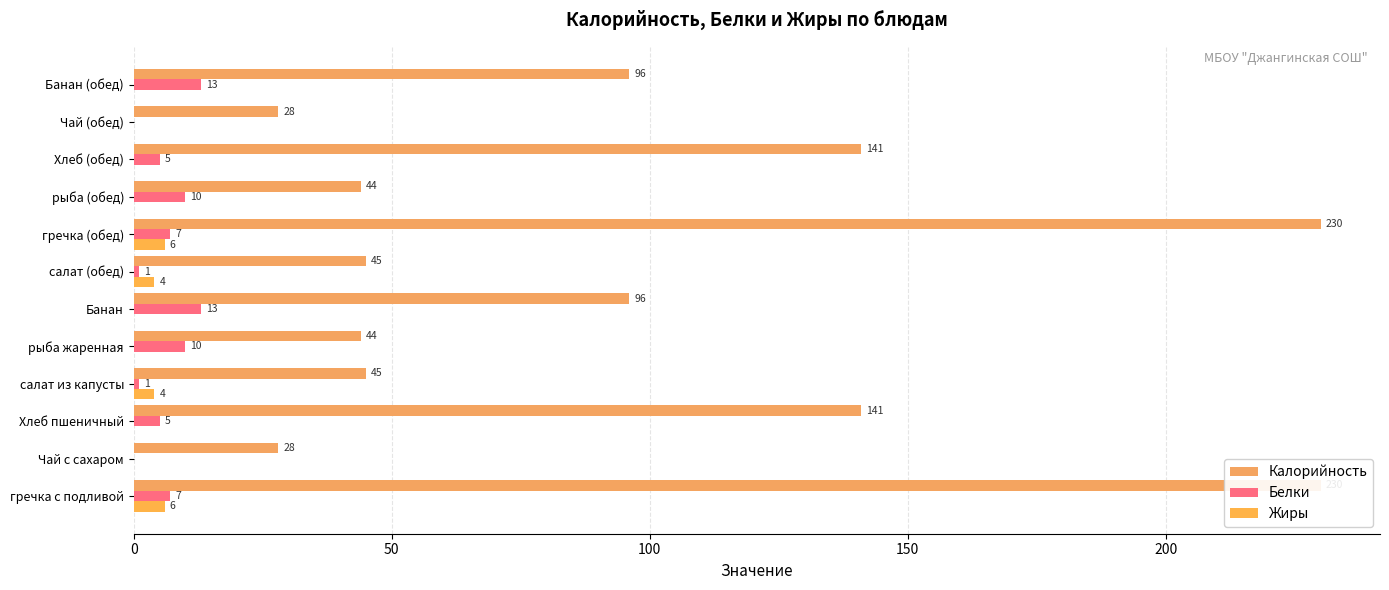

Rank the series by their maximum value, from lowest to highest.

Жиры, Белки, Калорийность